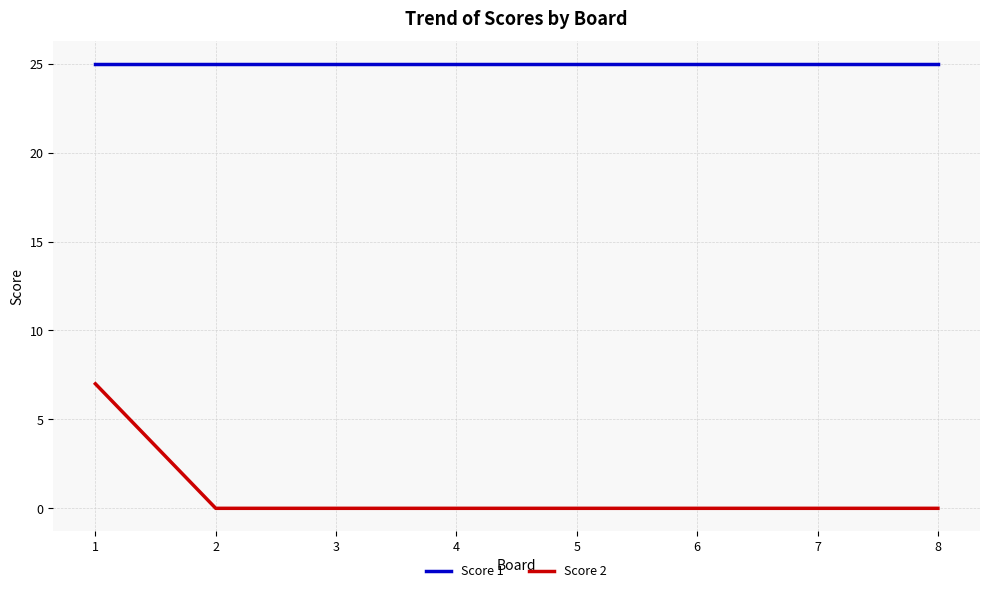

Reading right to left, what are all the values shown in this chart?

Score 1: 8=25	7=25	6=25	5=25	4=25	3=25	2=25	1=25
Score 2: 8=0	7=0	6=0	5=0	4=0	3=0	2=0	1=7